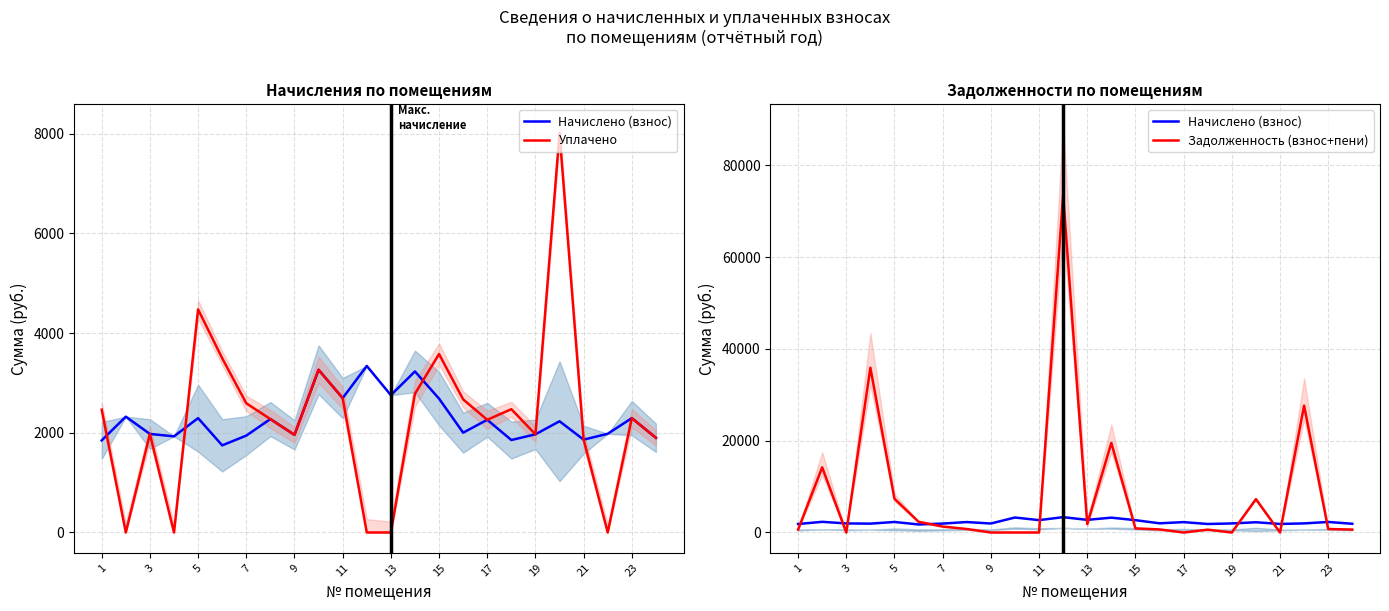

What is the difference between the second highest and minimum values in the Задолженность (взнос+пени) series?

35896.6